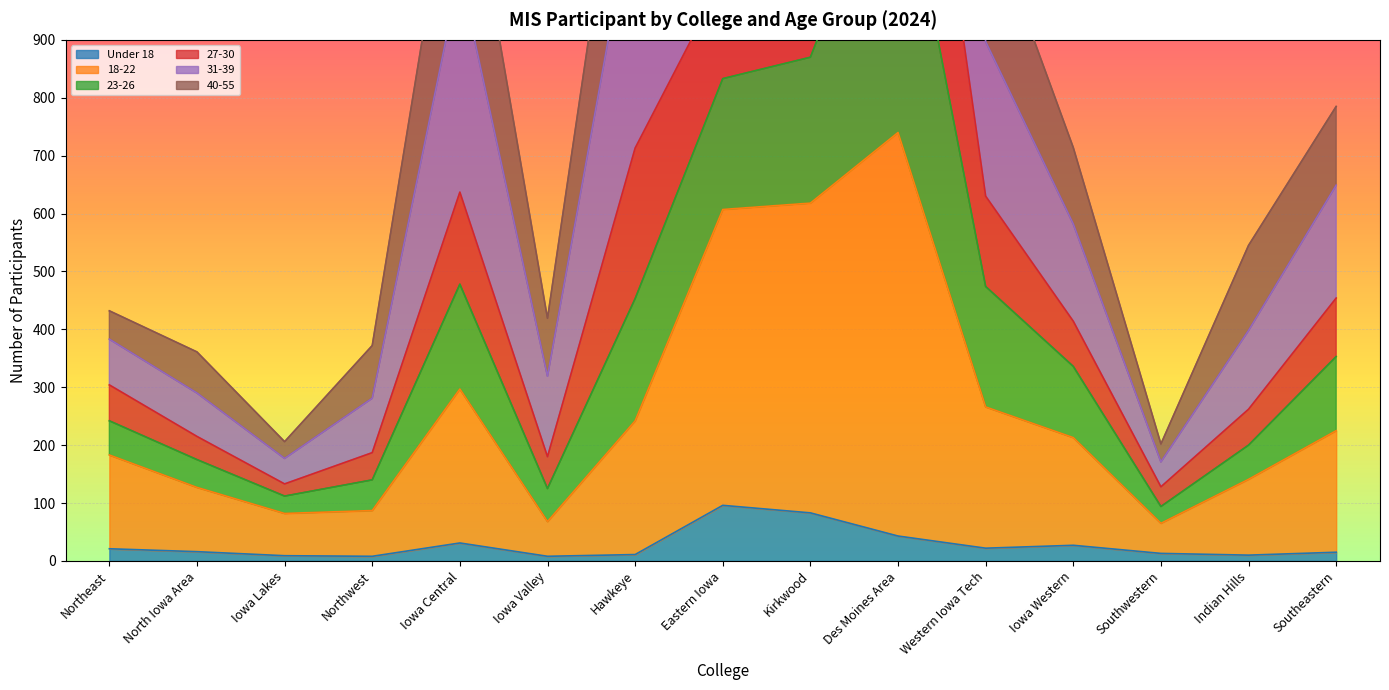

What is the lowest value of the Under 18 series?

8